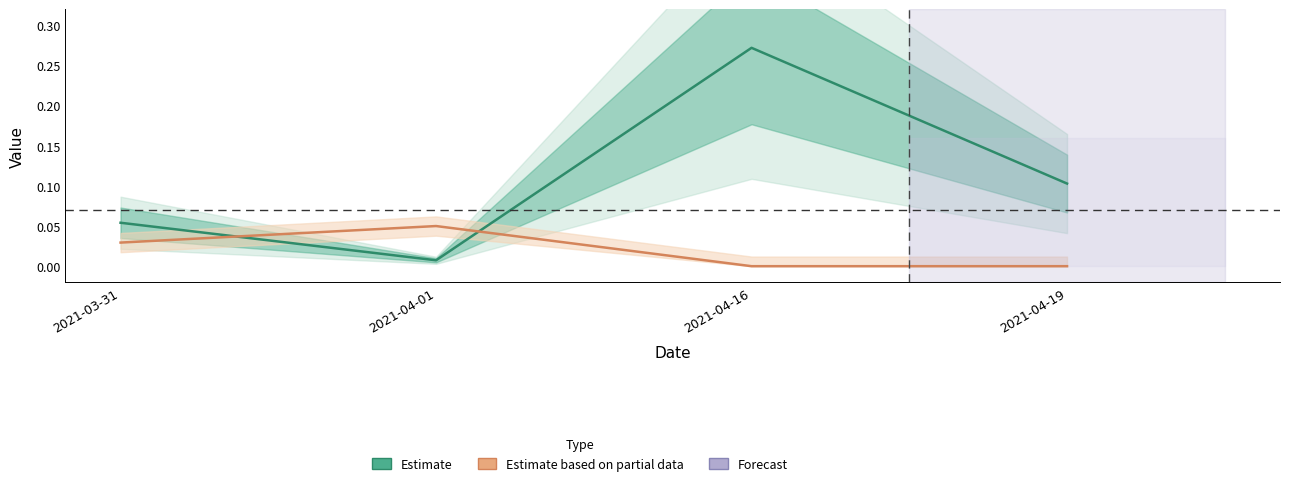

Does the chart display data point markers on the line(s)?

No